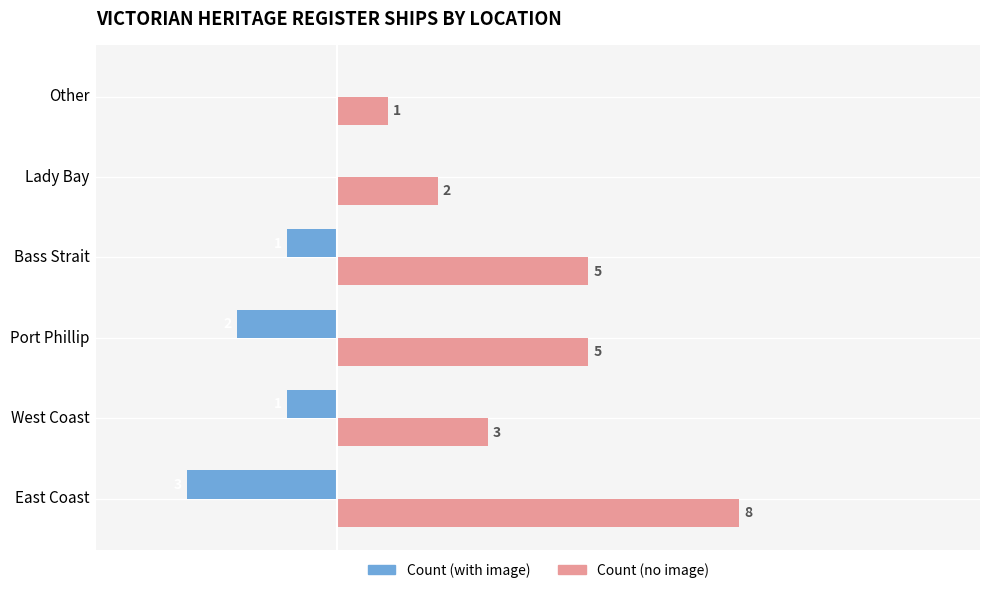

Which series changed the most between East Coast and West Coast?

Count (no image)